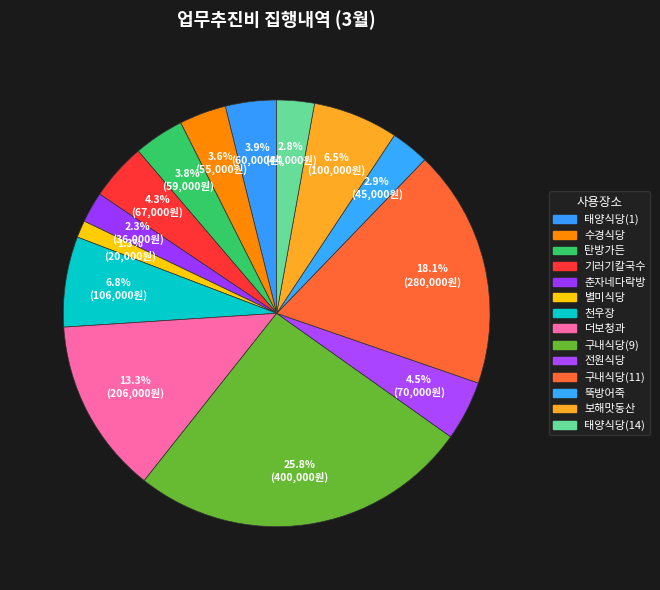

Which slice is the largest?

구내식당(9)